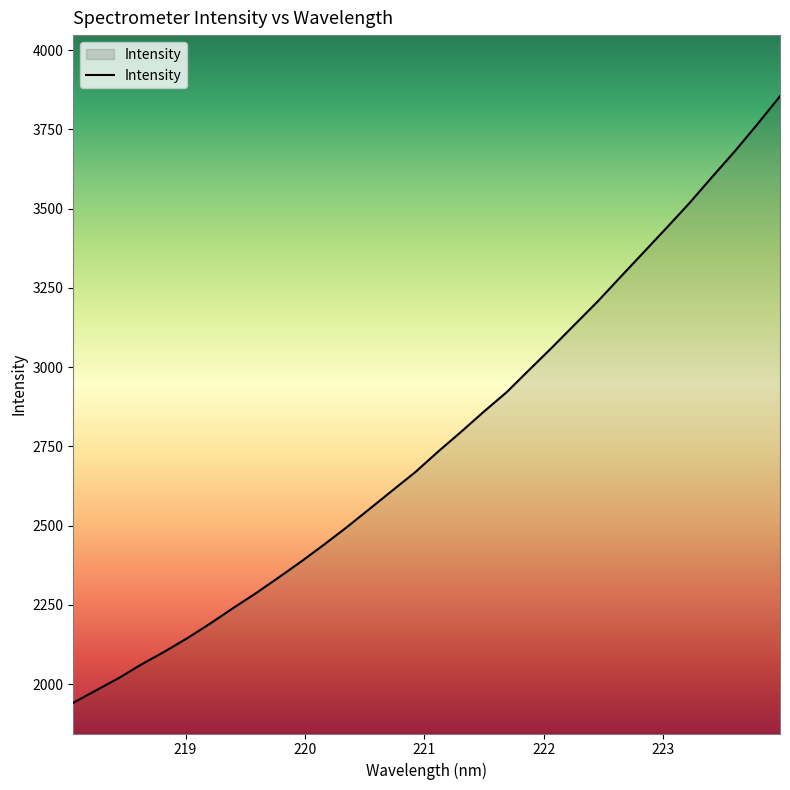

What is the smallest value displayed?

1940.9